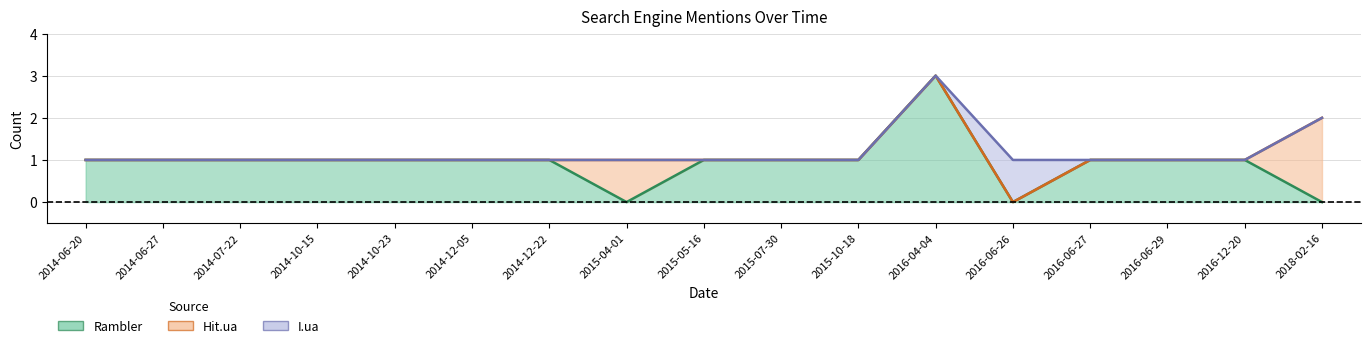

Does the chart have visible grid lines?

Yes